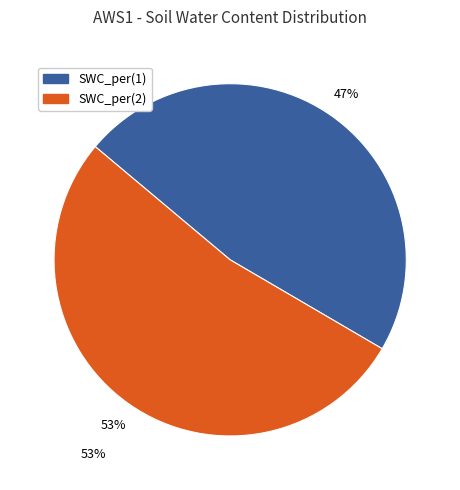

Approximately how many times larger is the value at SWC_per(2) compared to SWC_per(1)?

1.1